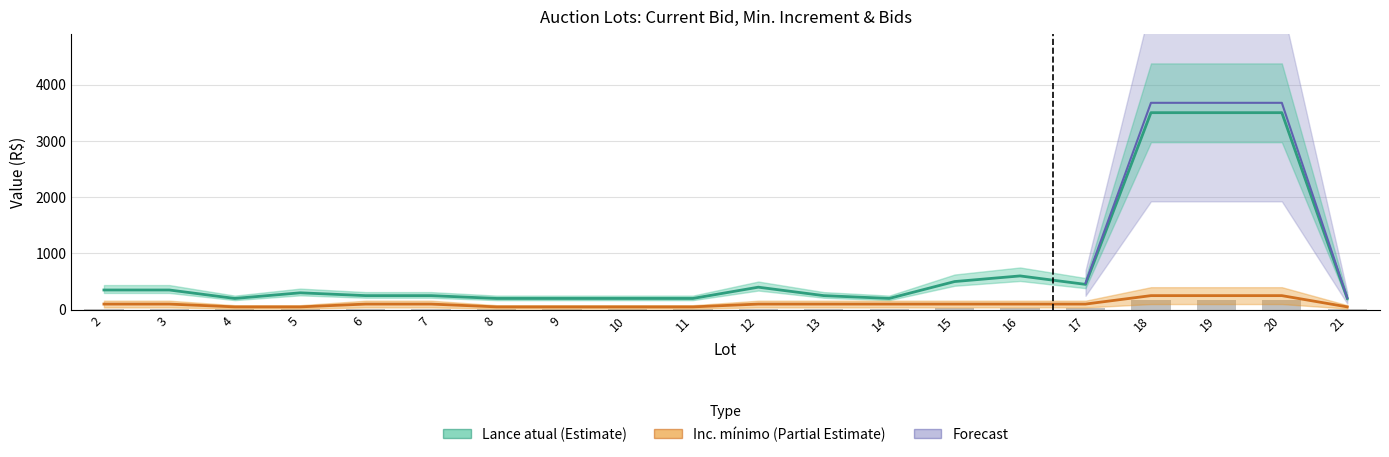

What is the sum of the Inc. mínimo values at 4 and 10?

100